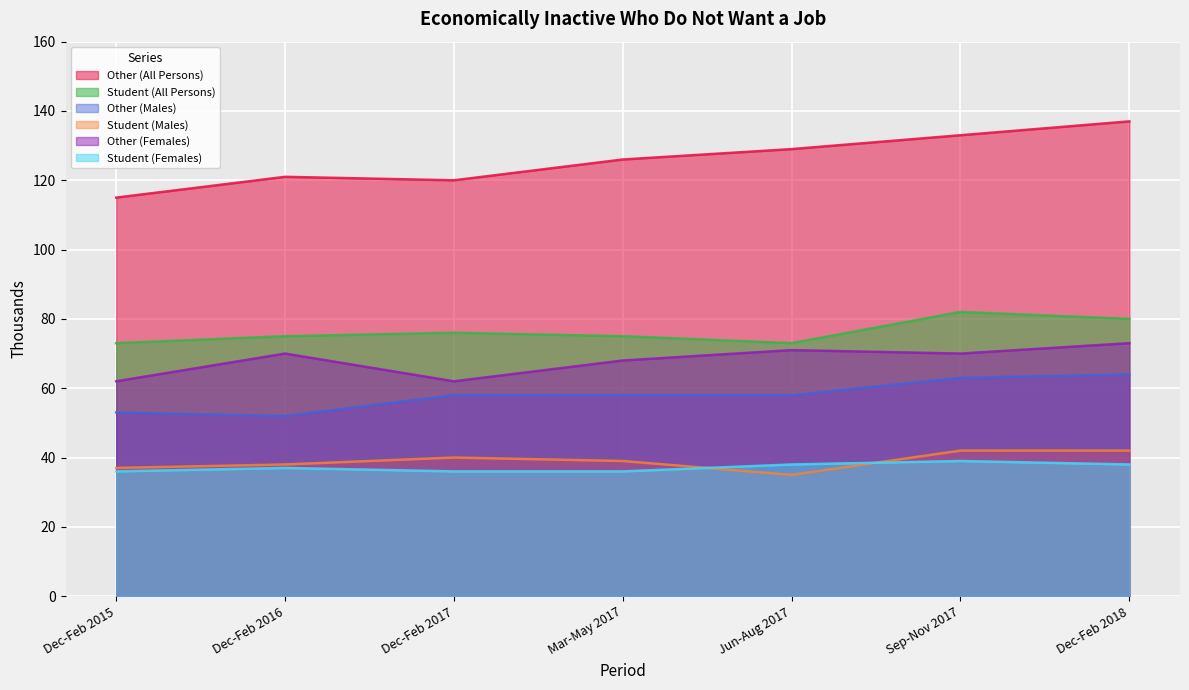

Count the number of categories in the chart.

7